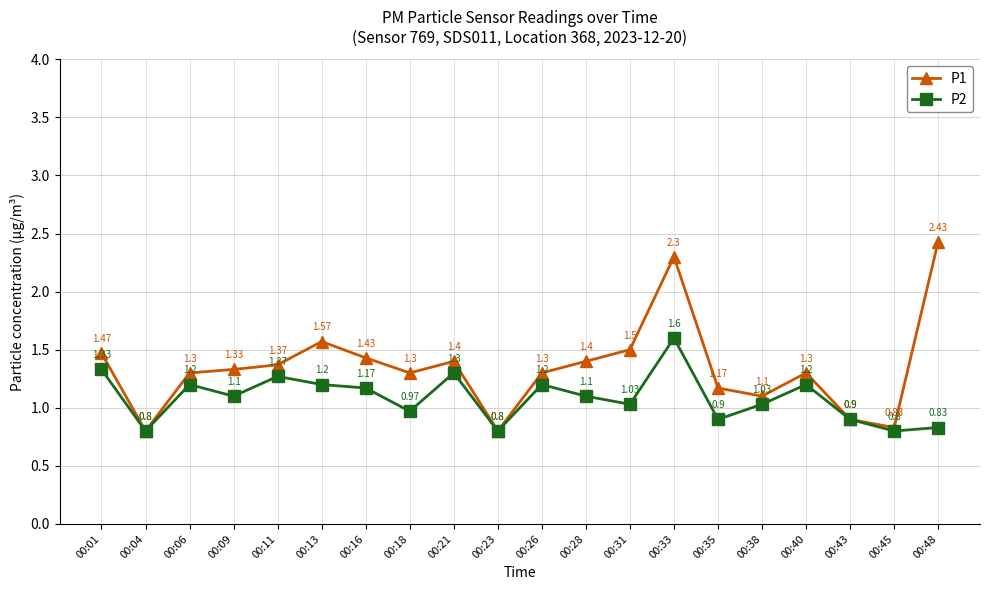

What is the difference between the highest and lowest values at 00:18?

0.3